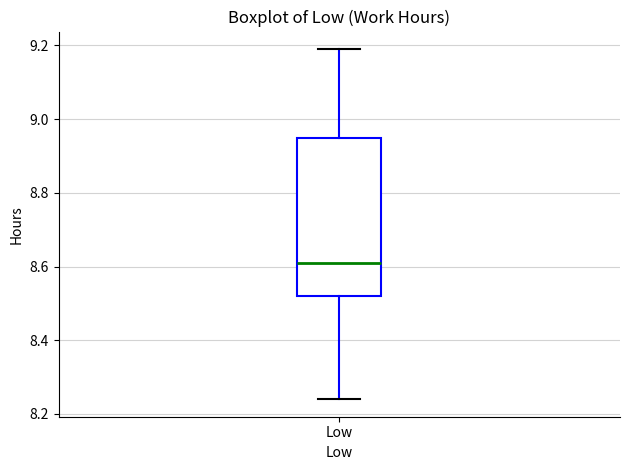

Read this box plot against the y-axis: the position of the median line, the range covered by the box, and the ends of both whiskers. The values are not printed on the chart, so give them approximately, as read against the axis.

median 8.62, box 8.52 to 8.96, whiskers 8.24 to 9.20